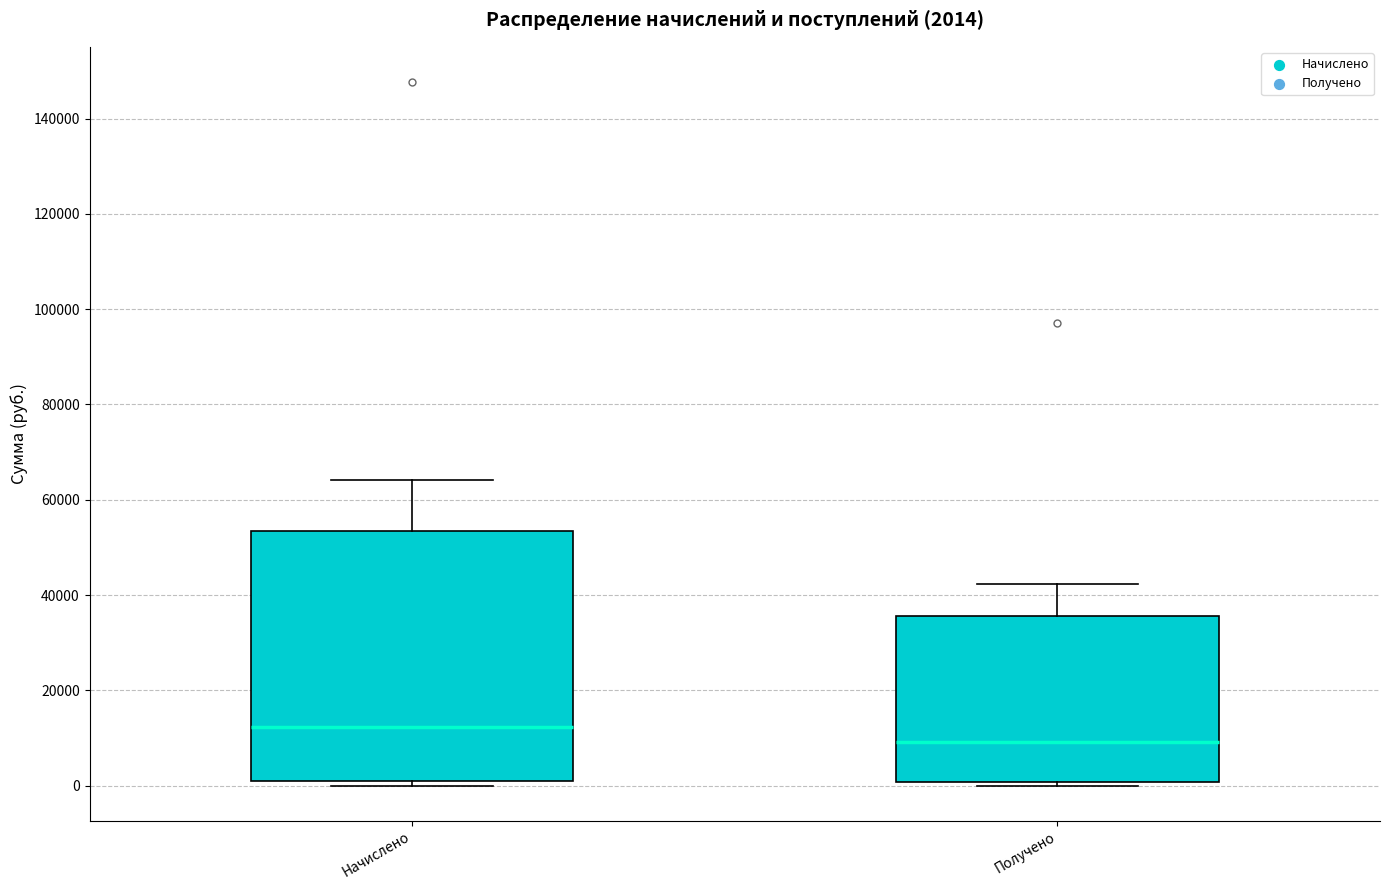

Which box is the tallest, from its lower edge to its upper edge?

Начислено